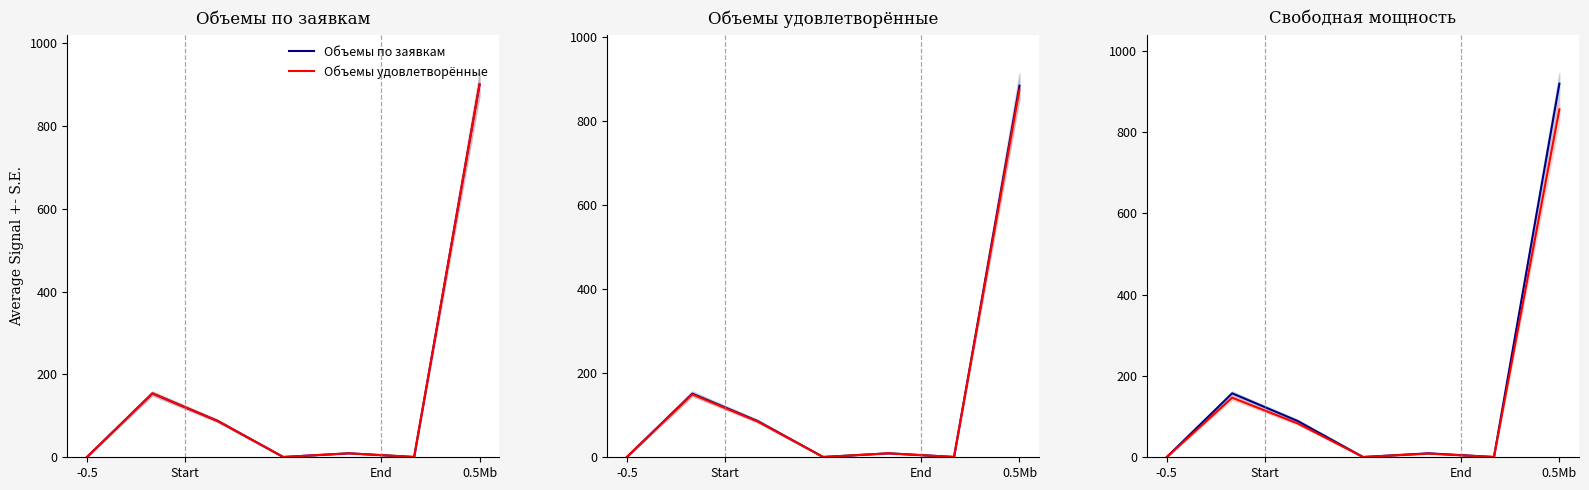

At how many categories does at least one series exceed 765?

1